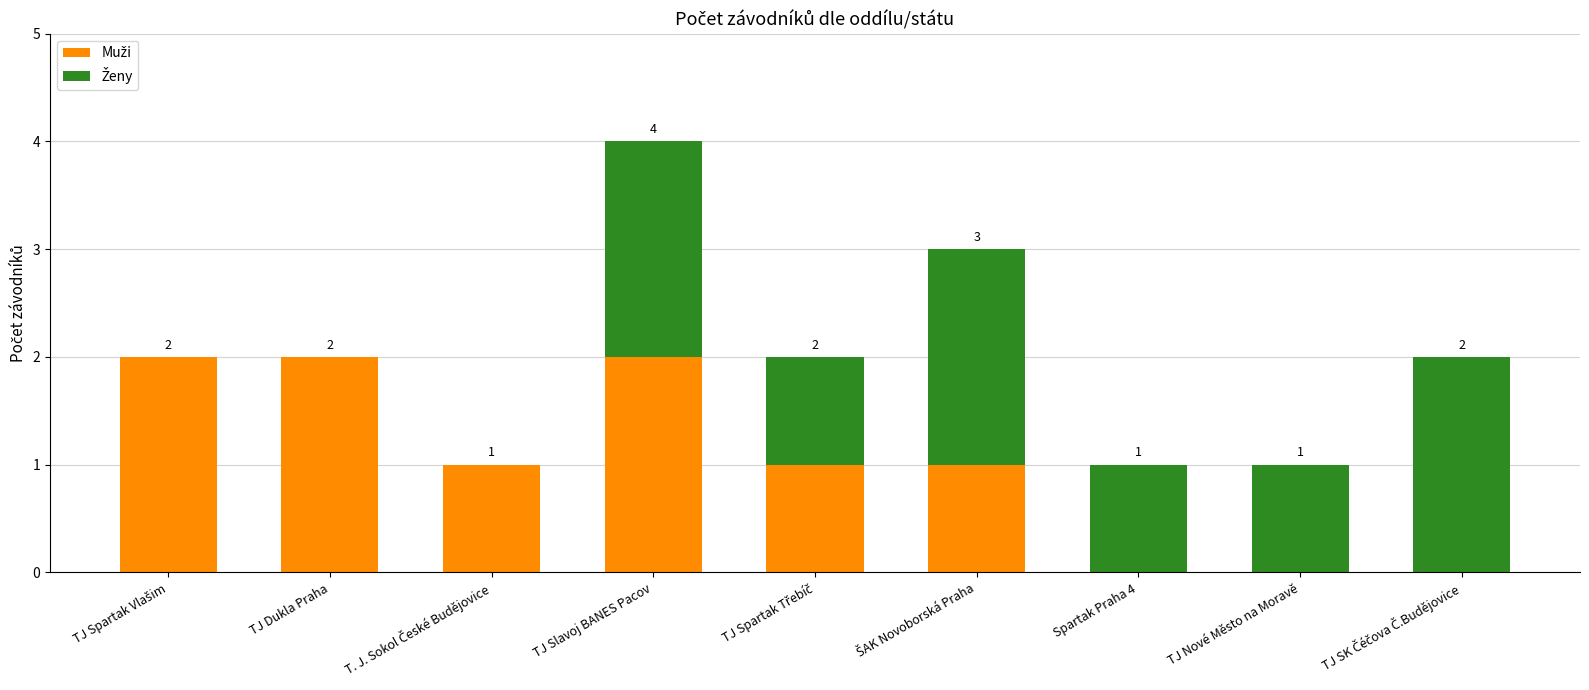

At which category is the sum across all series the highest?

TJ Slavoj BANES Pacov